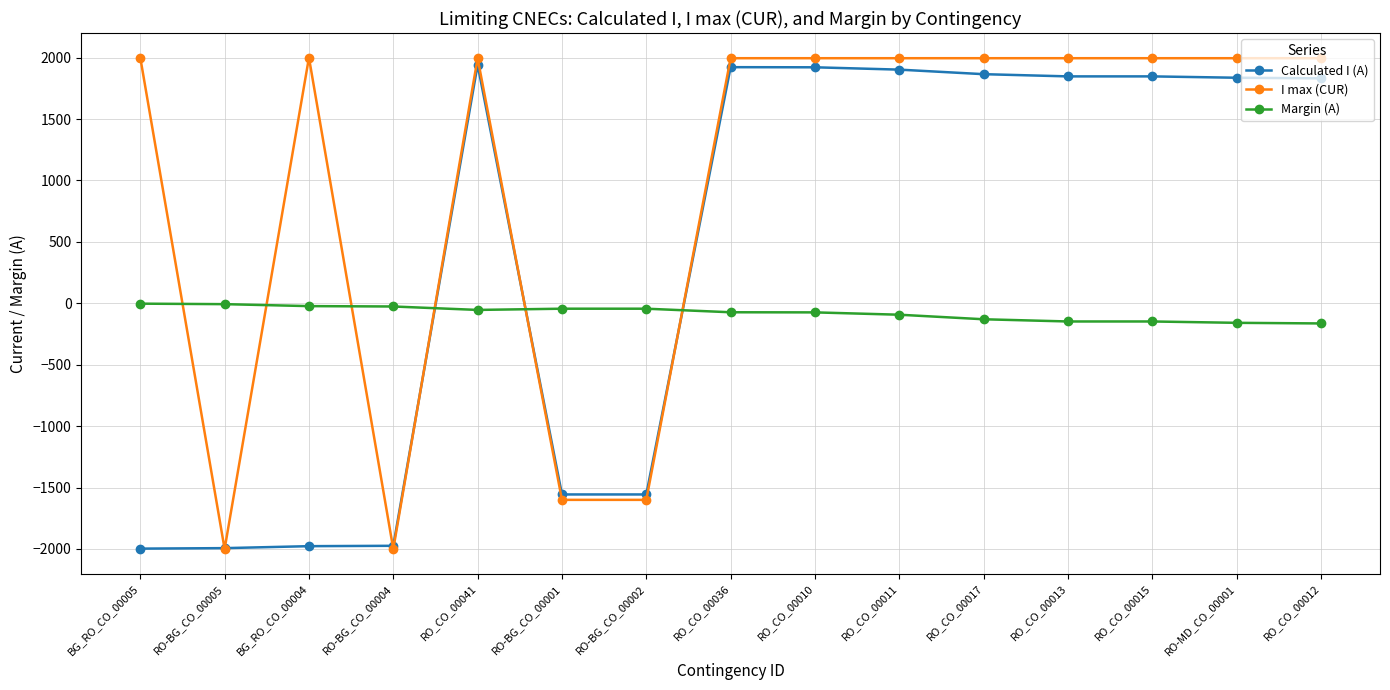

At RO_CO_00015, list the series in order from largest to smallest.

I max (CUR), Calculated I (A), Margin (A)